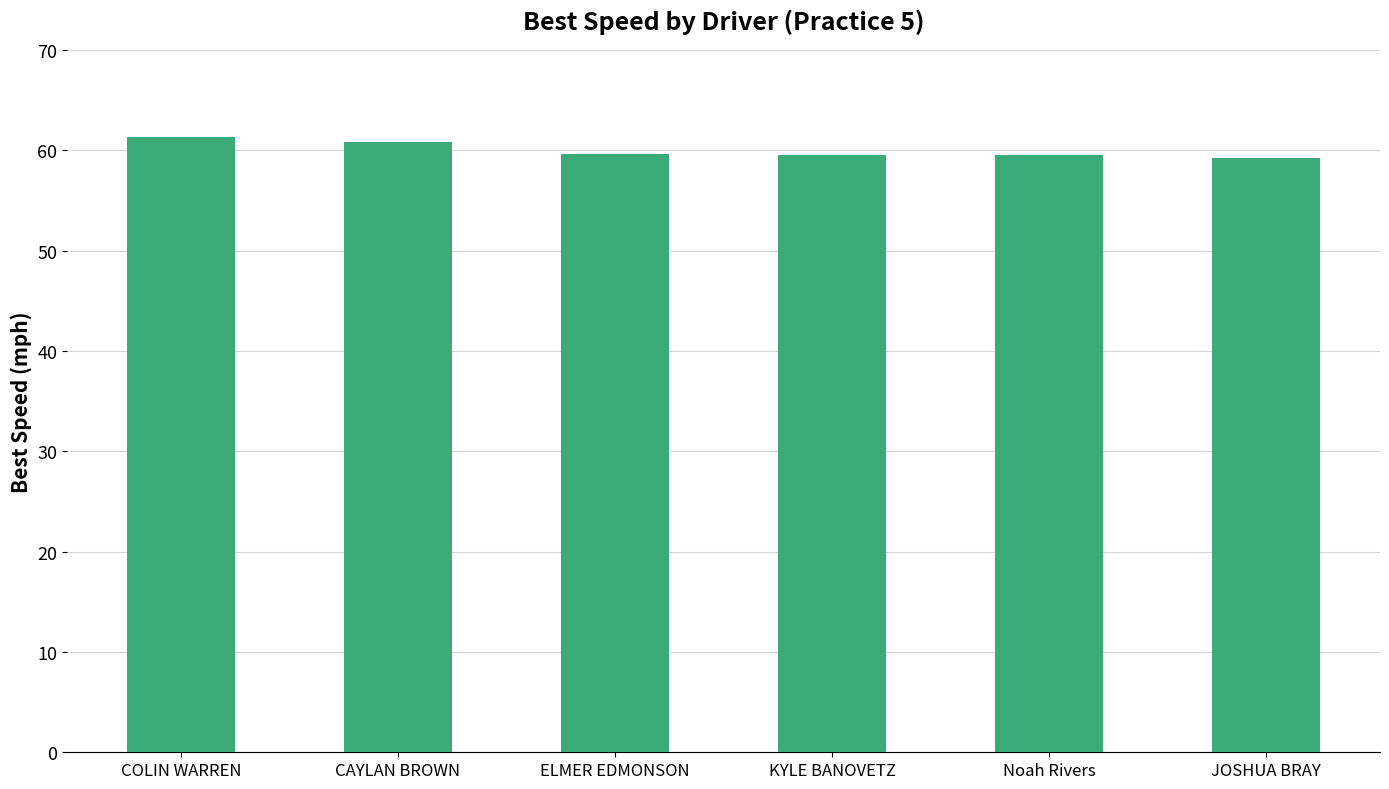

Are the bars grouped side by side (vs. stacked)?

No